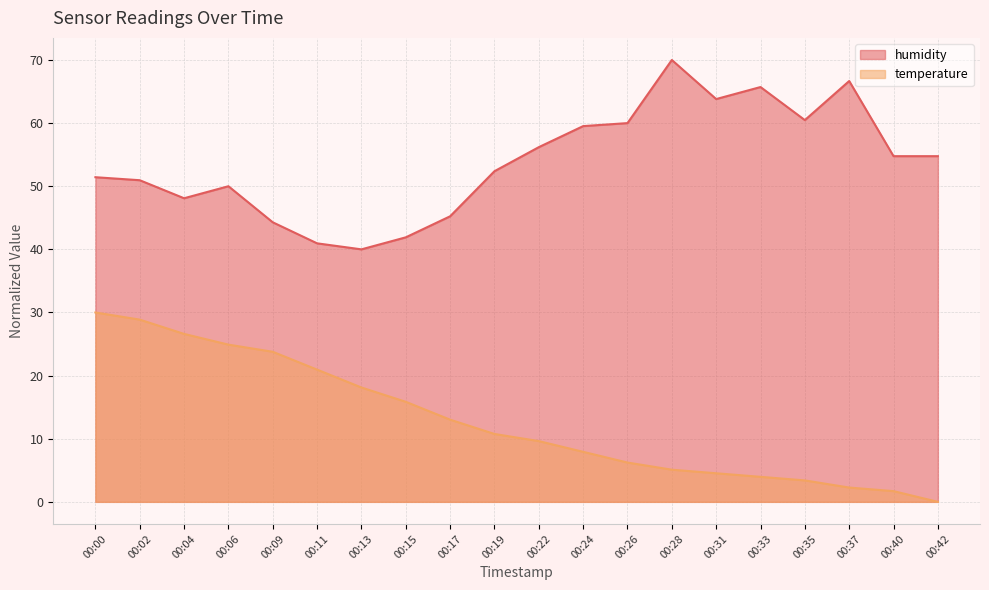

Which series has the widest spread of values?

temperature